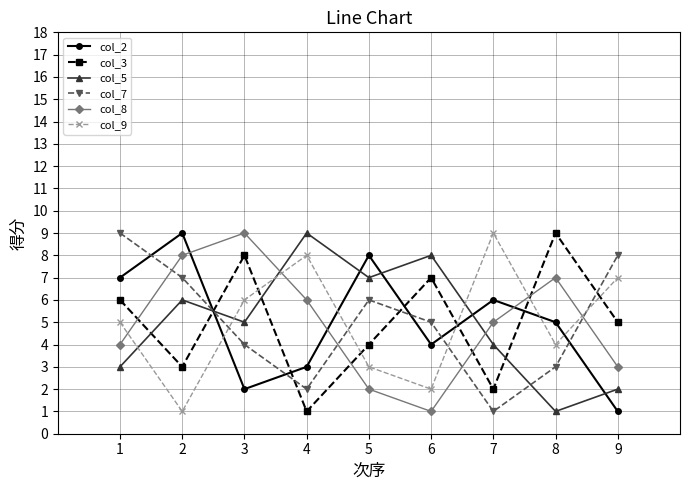

In col_8, how many points are higher than both neighbors (excluding endpoints)?

2